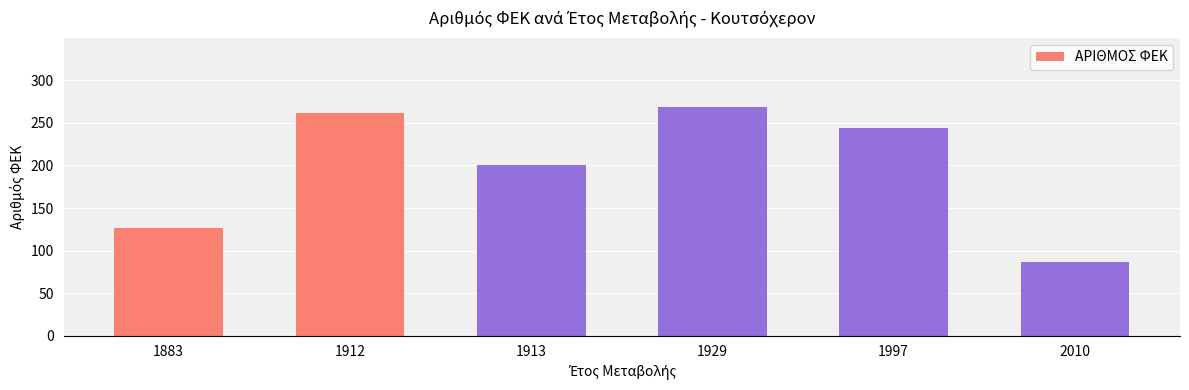

At which label does the data first exceed 244?

1912